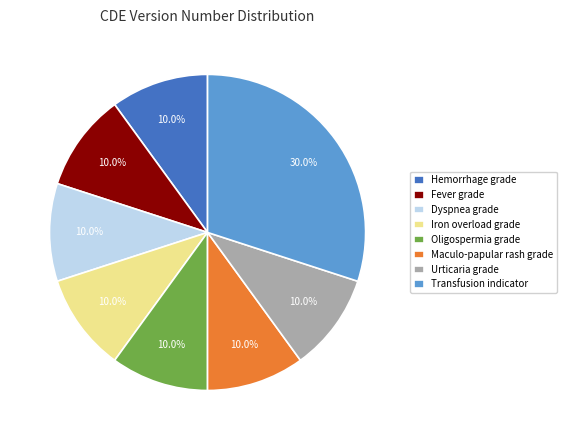

What percentage do Oligospermia grade and Maculo-papular rash grade together represent?

20.0%